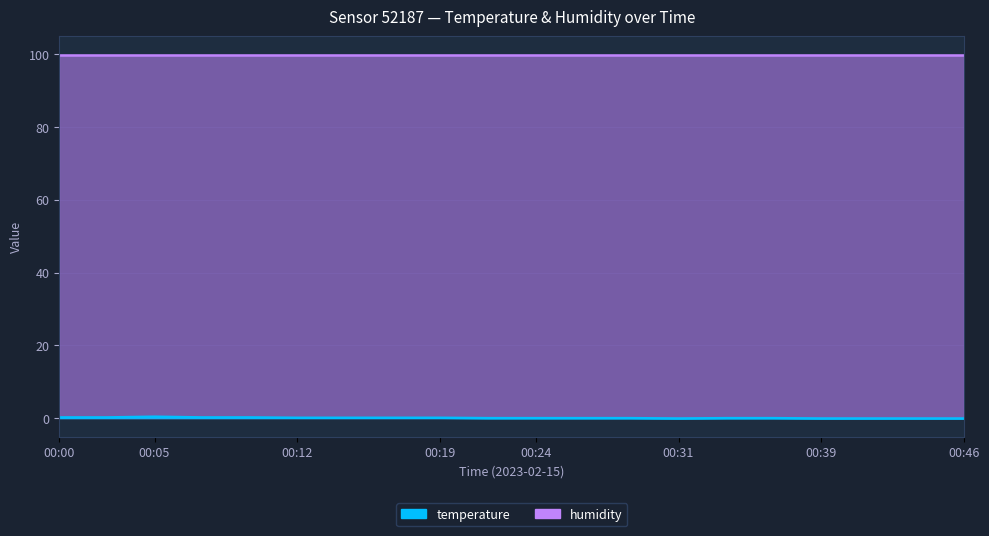

Rank the categories by value from lowest to highest.

00:31, 00:39, 00:41, 00:44, 00:46, 00:22, 00:24, 00:26, 00:29, 00:34, 00:36, 00:12, 00:14, 00:17, 00:19, 00:00, 00:02, 00:07, 00:09, 00:05